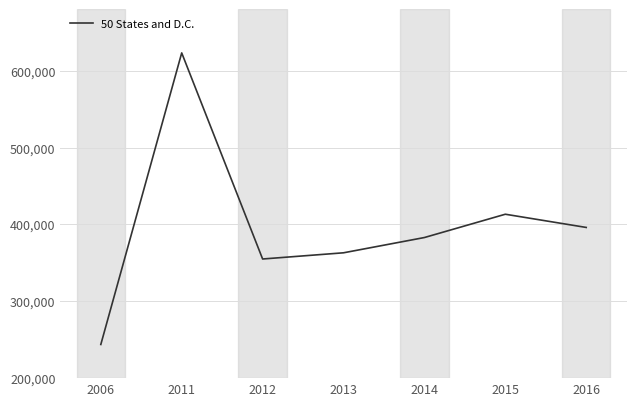

What is the difference between the values at 2006 and 2015?

169524